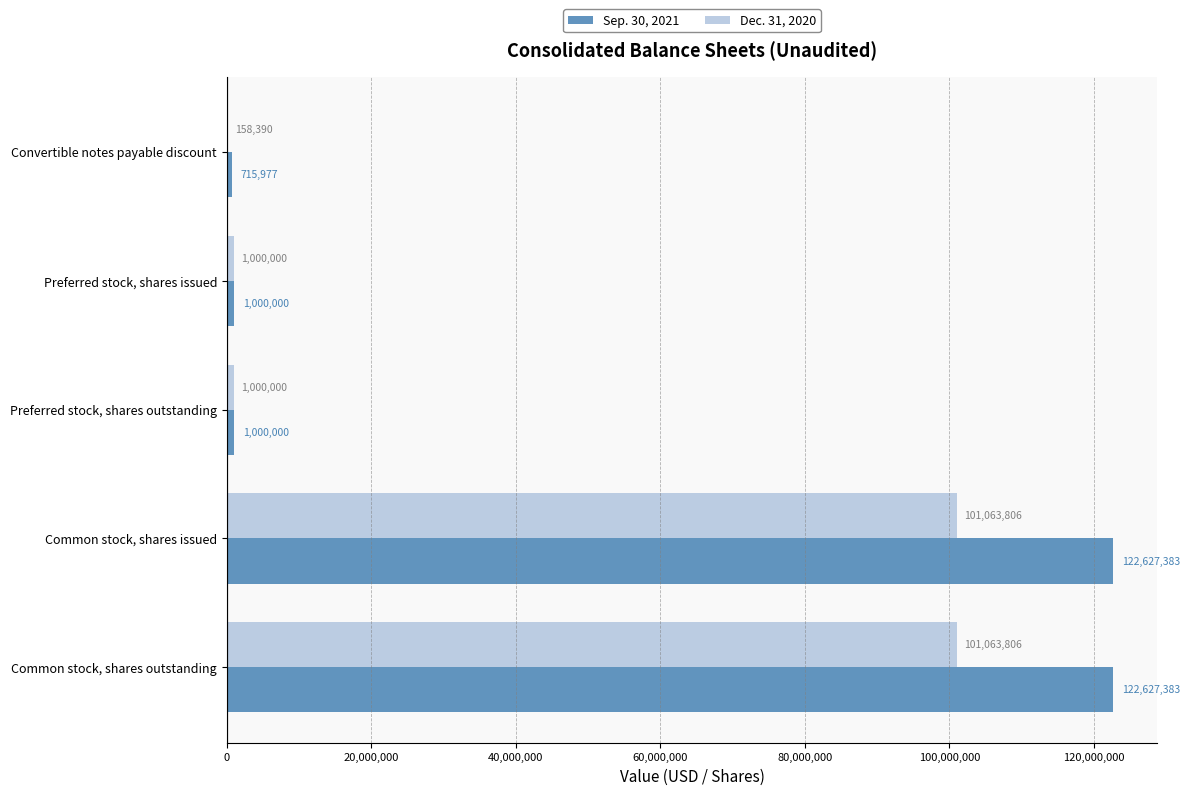

What are all the series names shown in the legend?

Sep. 30, 2021, Dec. 31, 2020